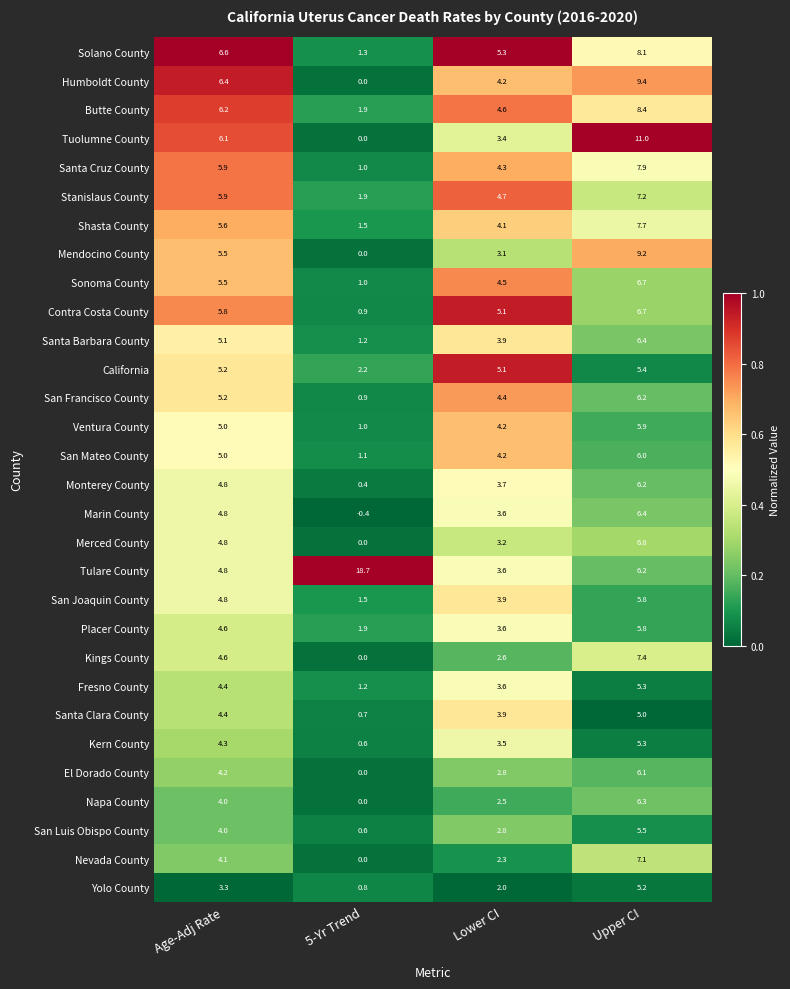

What is the spread (max minus min) of values at Age-Adj Rate?

3.3